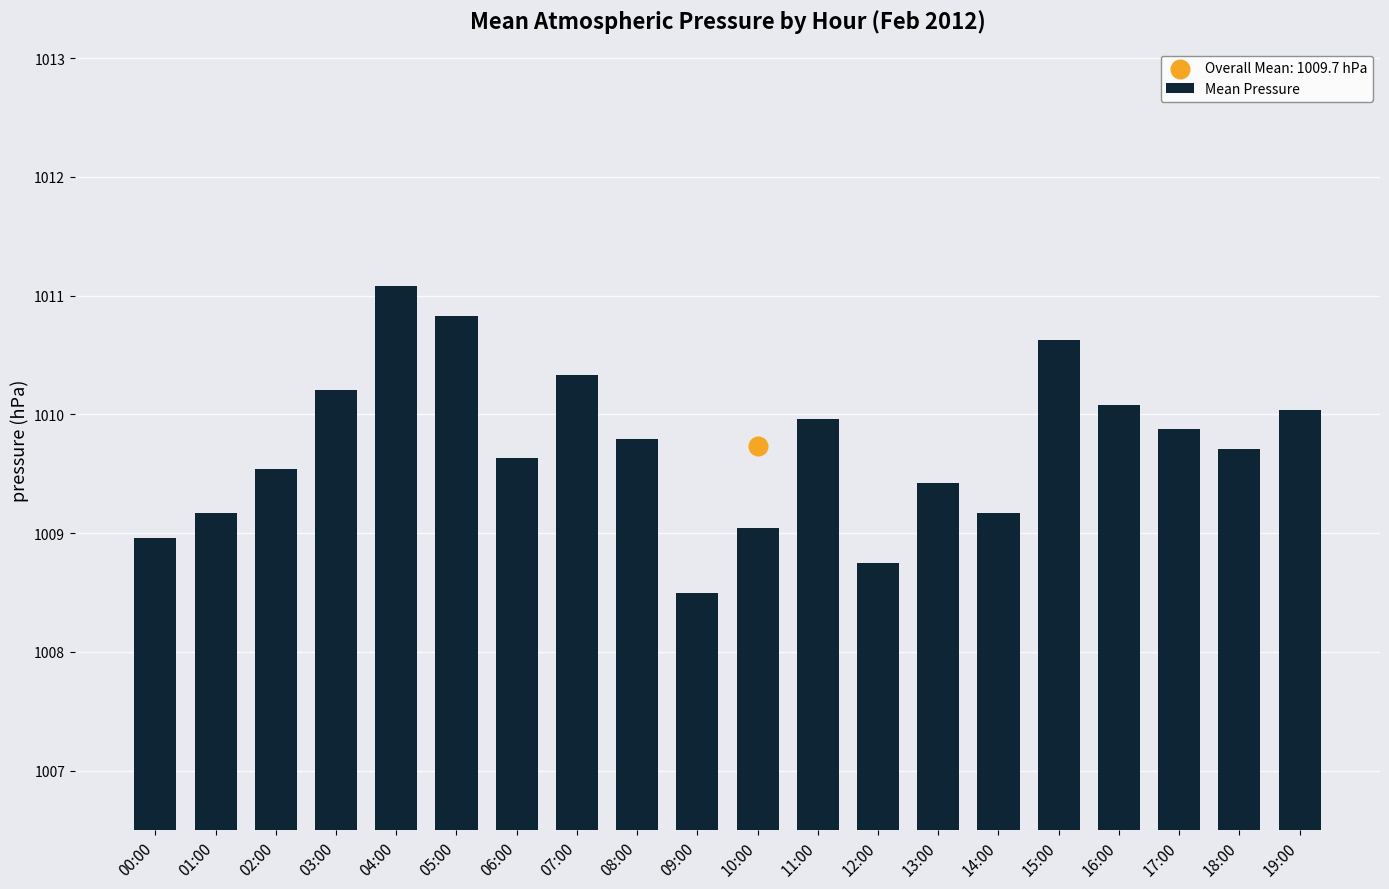

Approximately how many times larger is the value at 17:00 compared to 05:00?

1.0